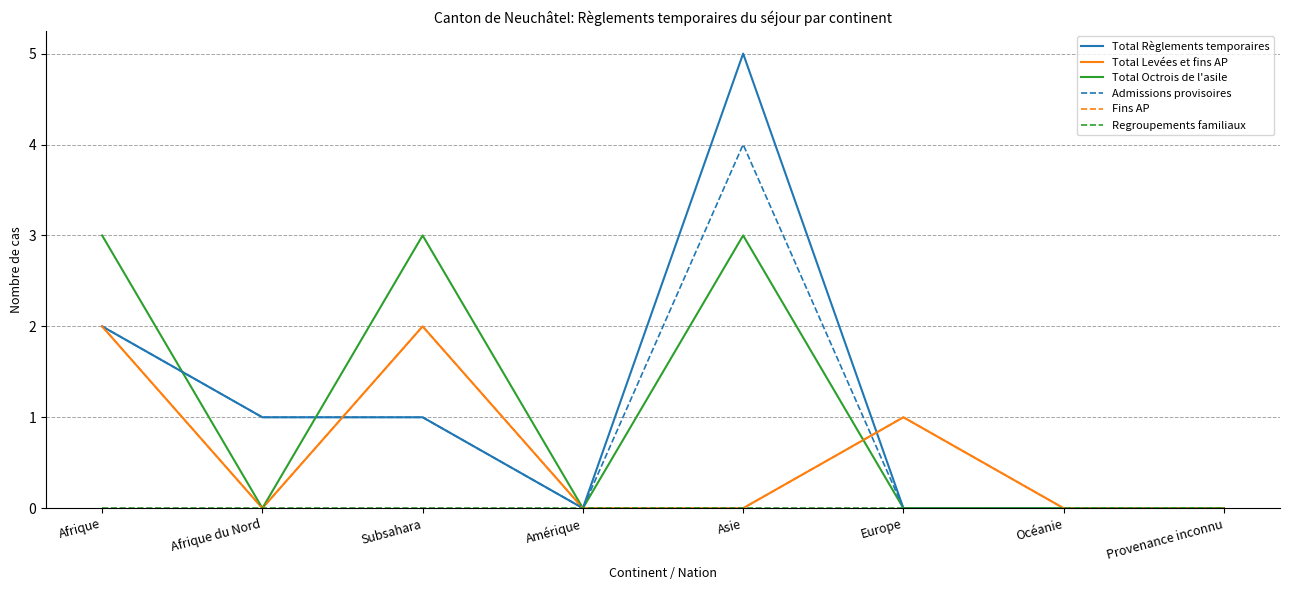

How many lines are shown in the chart?

6